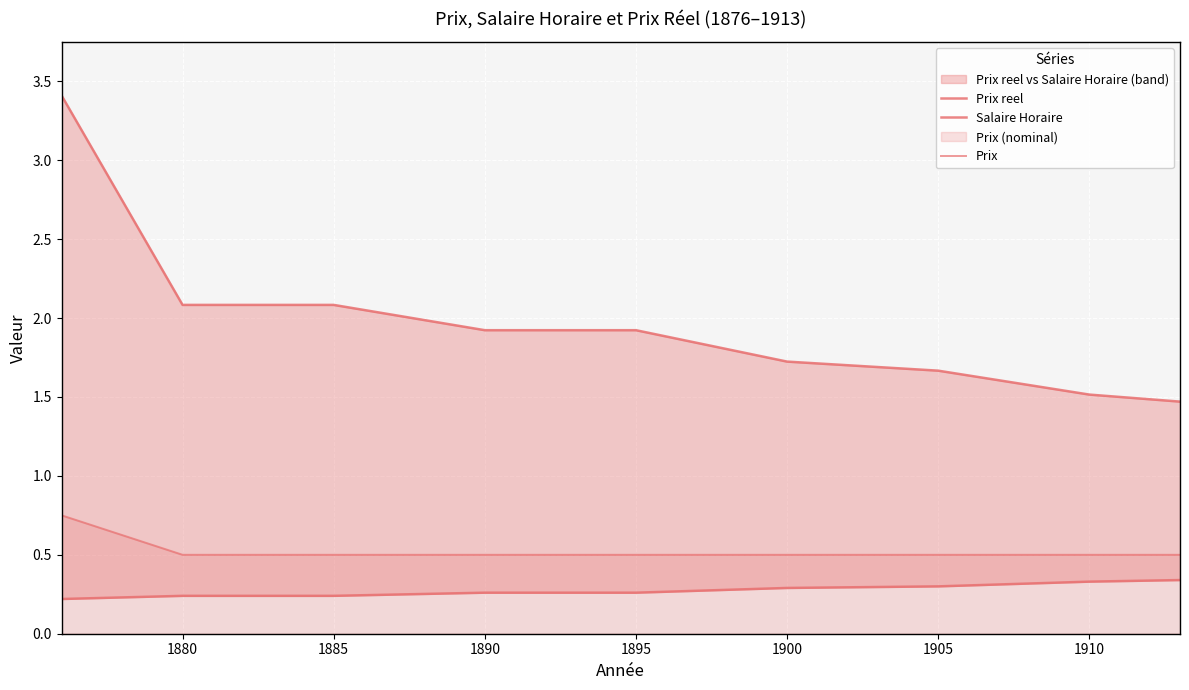

Is the value of Prix reel at 1900 greater than the value of Prix at 1915?

Yes